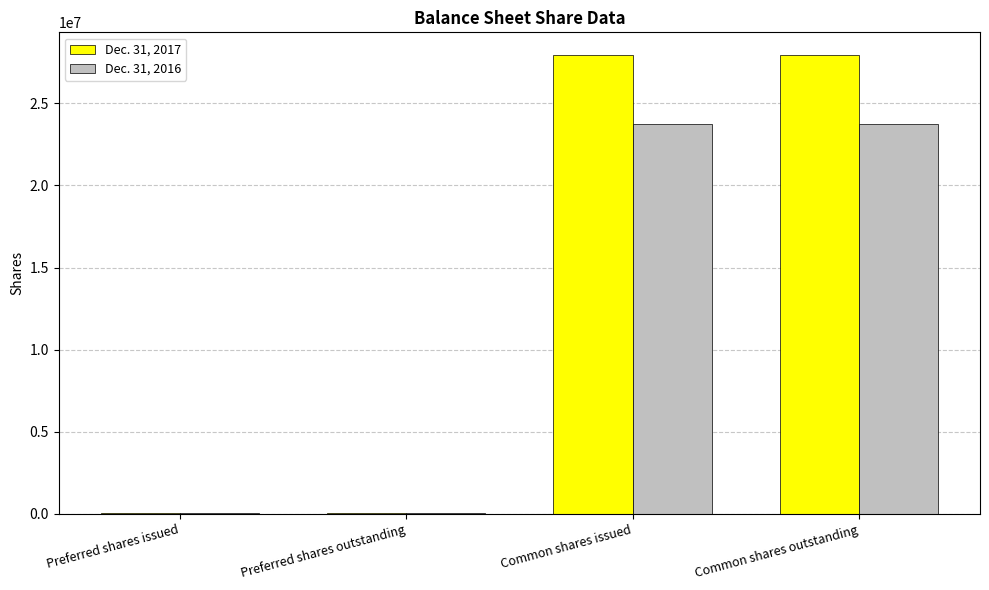

Which series has the largest total across all categories?

Dec. 31, 2017